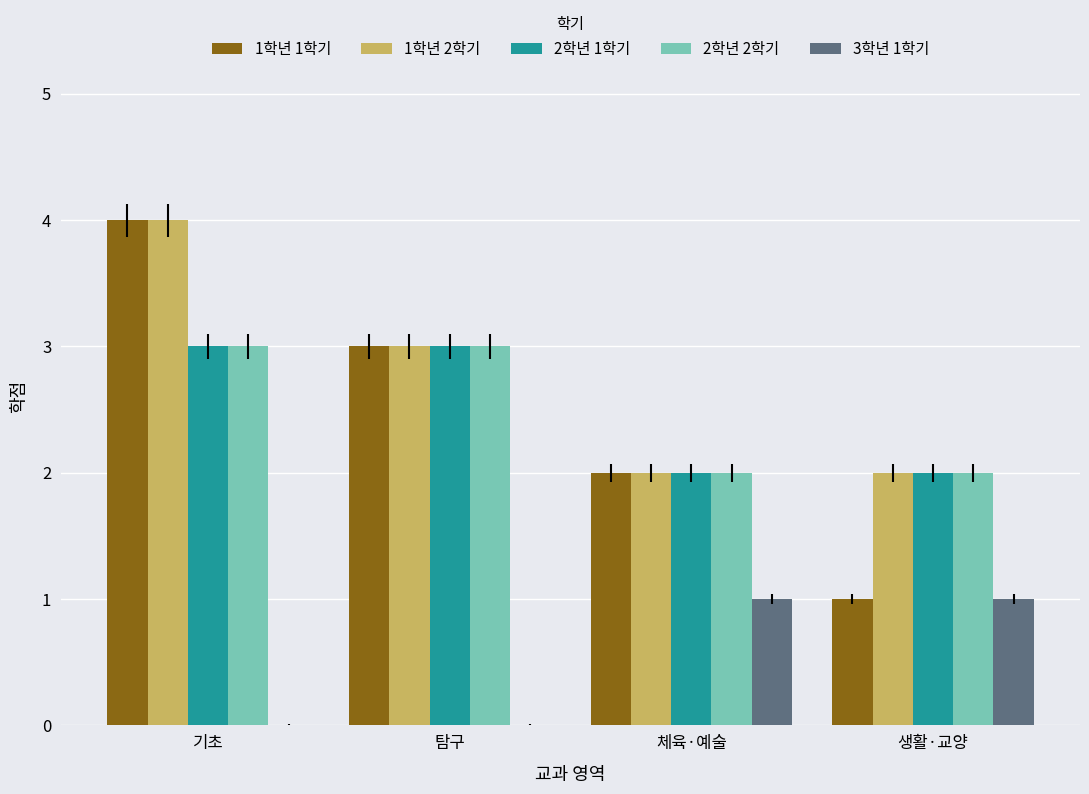

What is the greatest value displayed?

4